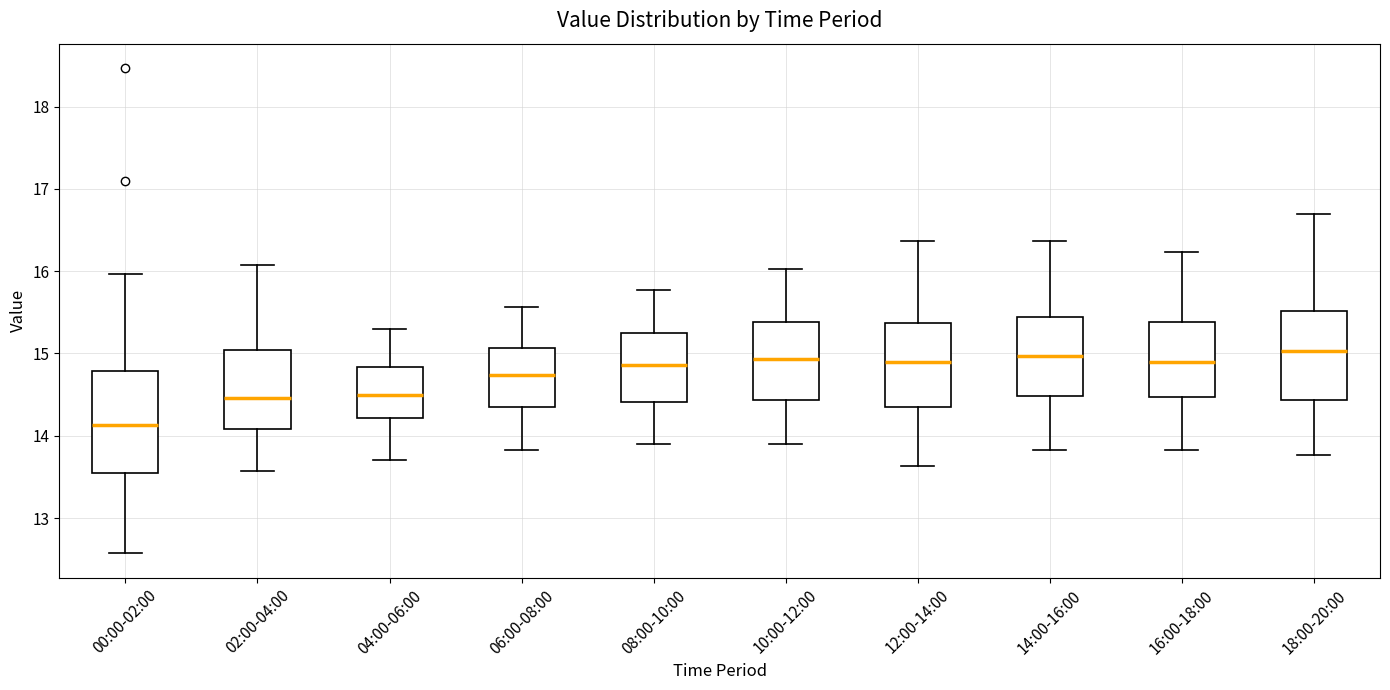

Reading left to right, transcribe this box plot: for each box, give where its median line is, the range the box spans, and where its two whiskers end, as read against the y-axis. The values are not printed on the chart, so give them approximately, as read against the axis.

00:00-02:00: median 14.1, box 13.6 to 14.8, whiskers 12.6 to 16.0
02:00-04:00: median 14.5, box 14.1 to 15.0, whiskers 13.6 to 16.1
04:00-06:00: median 14.5, box 14.2 to 14.8, whiskers 13.7 to 15.3
06:00-08:00: median 14.7, box 14.4 to 15.1, whiskers 13.8 to 15.6
08:00-10:00: median 14.9, box 14.4 to 15.2, whiskers 13.9 to 15.8
10:00-12:00: median 14.9, box 14.4 to 15.4, whiskers 13.9 to 16.0
12:00-14:00: median 14.9, box 14.4 to 15.4, whiskers 13.6 to 16.4
14:00-16:00: median 15.0, box 14.5 to 15.4, whiskers 13.8 to 16.4
16:00-18:00: median 14.9, box 14.5 to 15.4, whiskers 13.8 to 16.2
18:00-20:00: median 15.0, box 14.4 to 15.5, whiskers 13.8 to 16.7